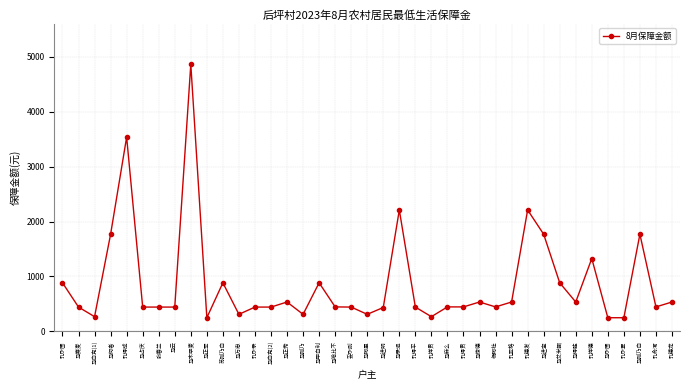

Where is the first local maximum?

孔得成